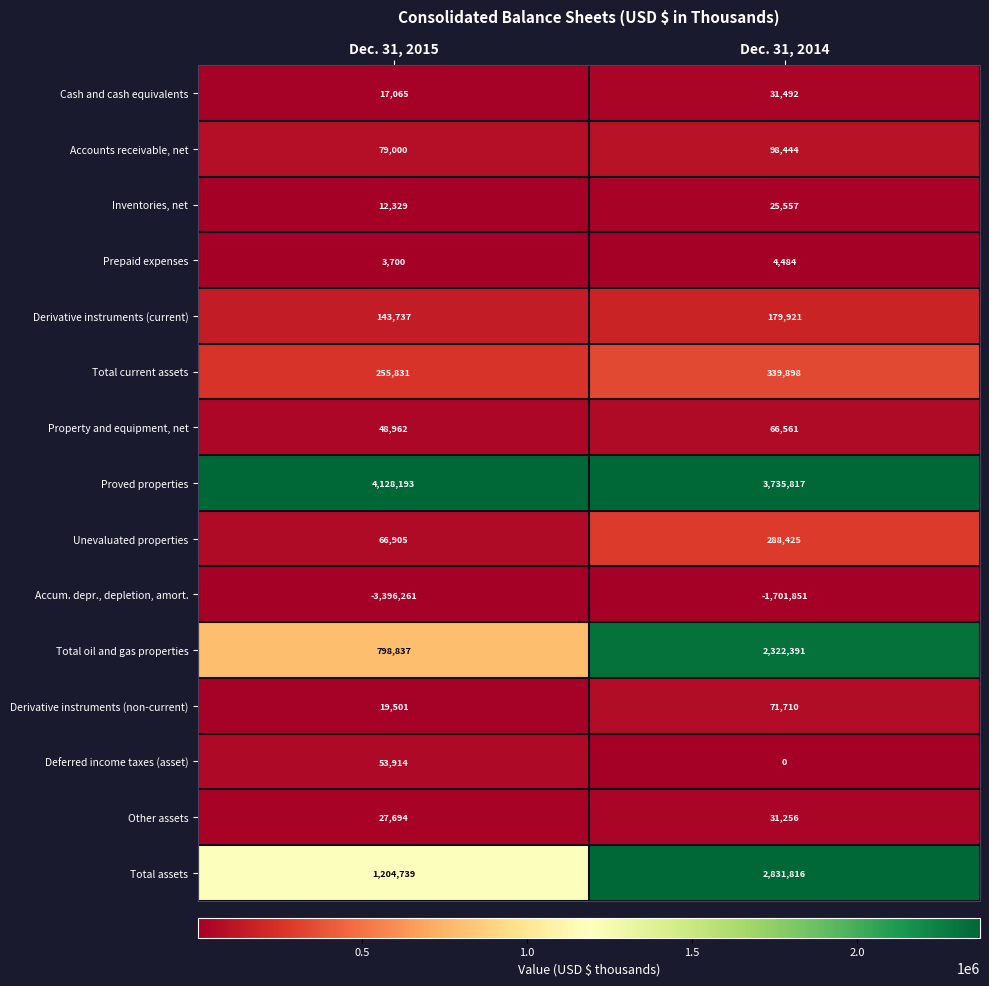

Between Dec. 31, 2015 and Dec. 31, 2014, which series saw the biggest shift?

Accum. depr., depletion, amort.